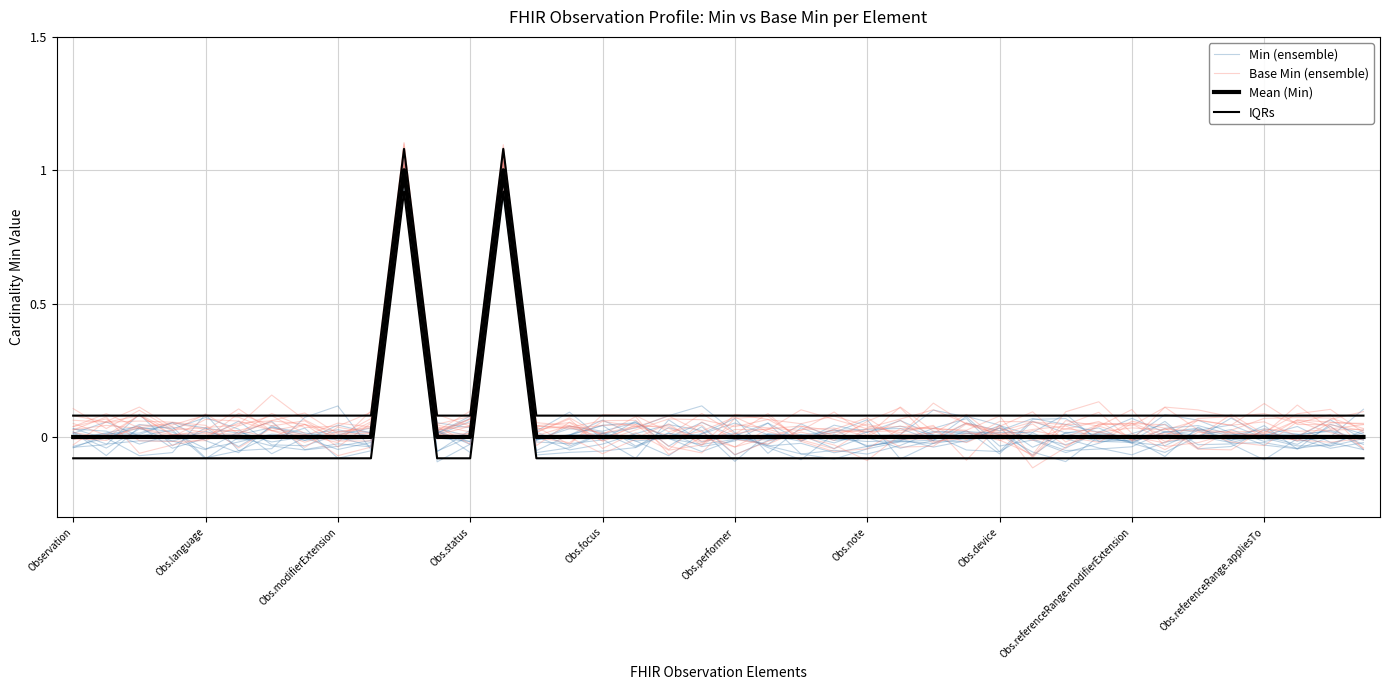

Is it true that Min (ensemble) equals 0.1 at 22?

False